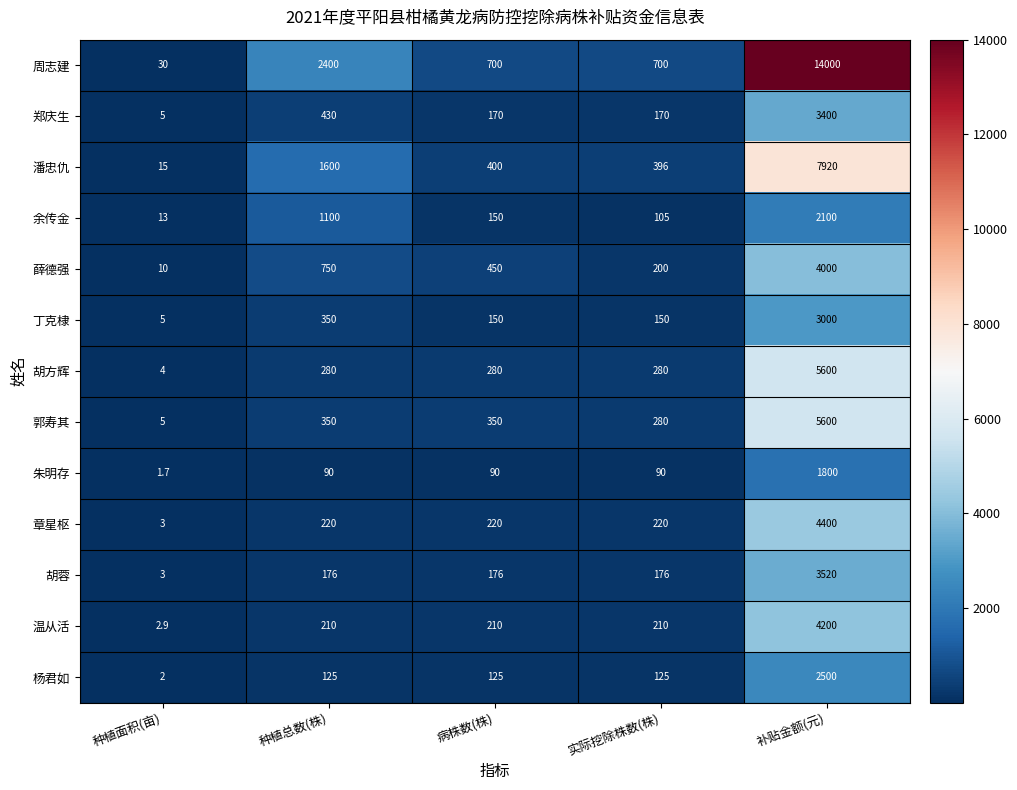

What is the difference between the 丁克棣 values at 补贴金额(元) and 实际挖除株数(株)?

2850.0